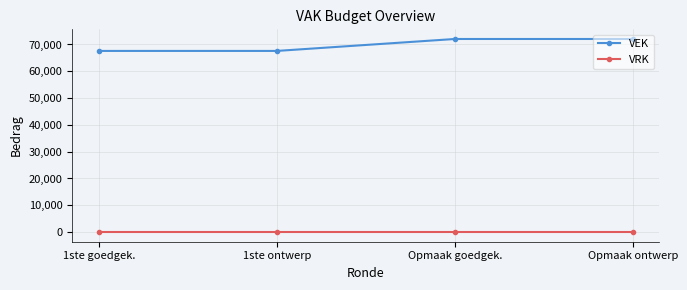

Is this an area chart (filled region under the line)?

No